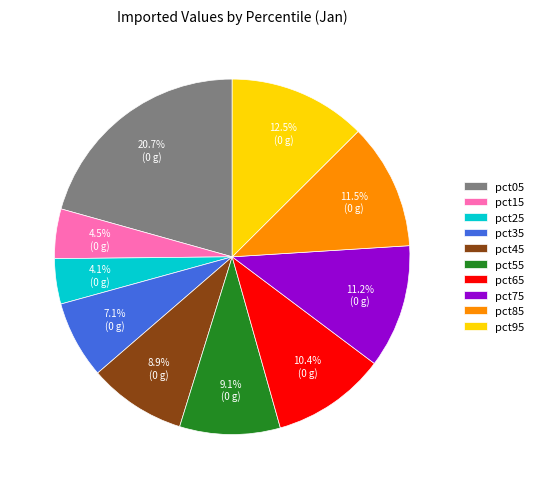

How many segments does this pie chart have?

10